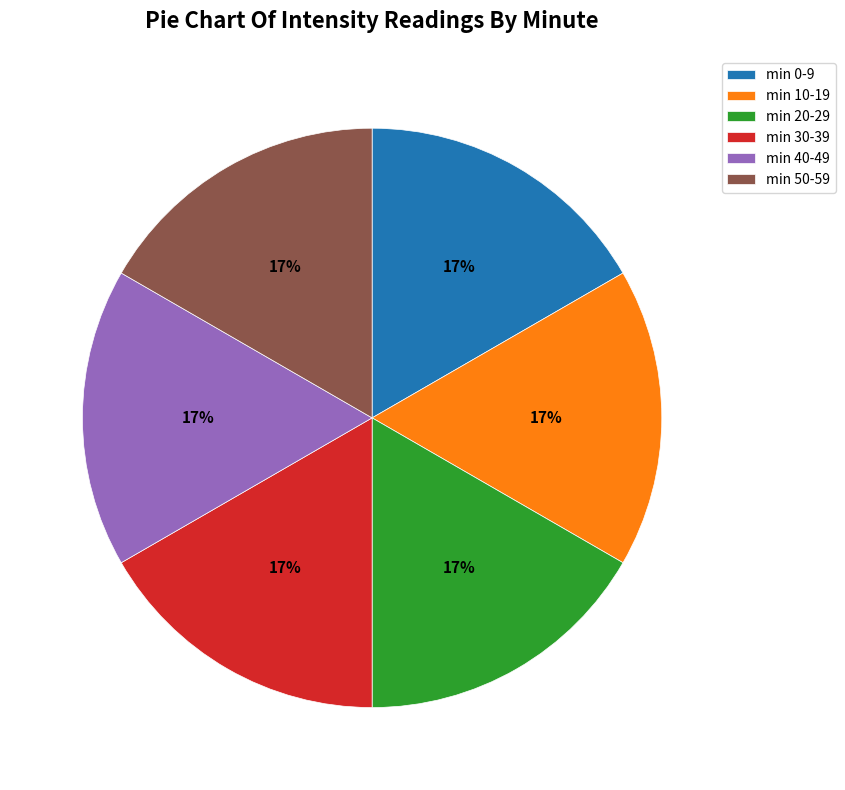

To the nearest percent, what portion does min 30-39 represent?

17%